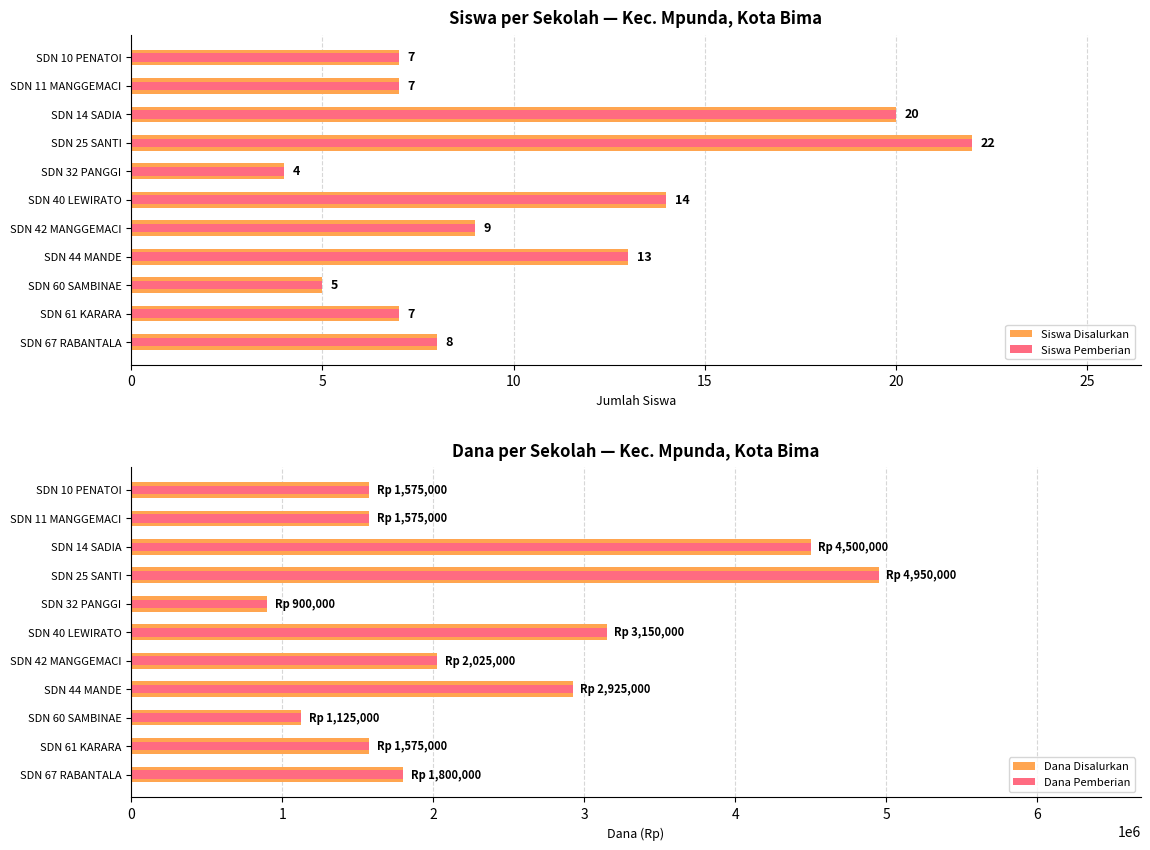

Which series has the largest total across all categories?

Dana Disalurkan